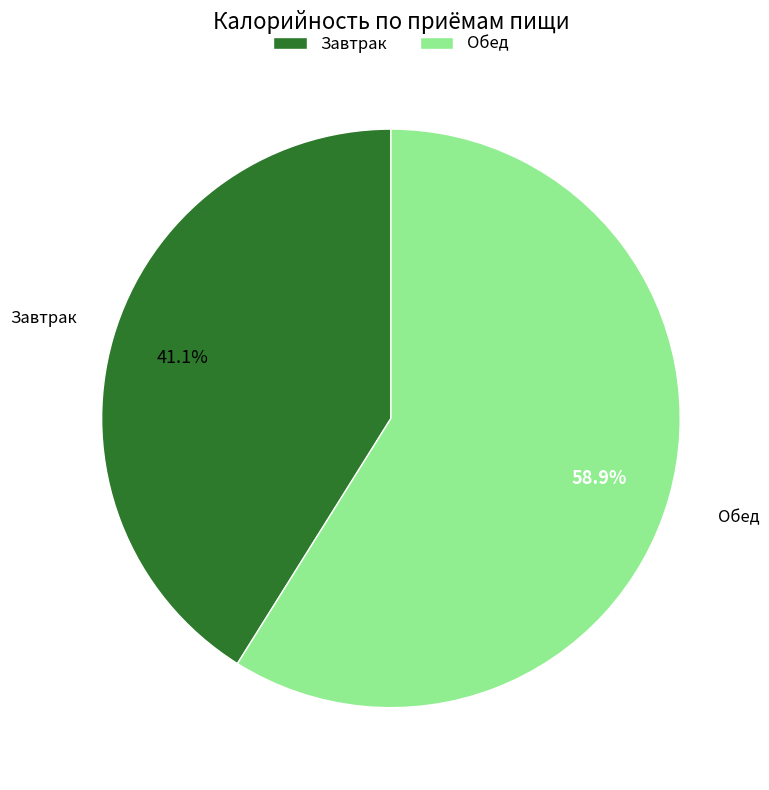

How much of the chart is everything except Завтрак?

58.9%